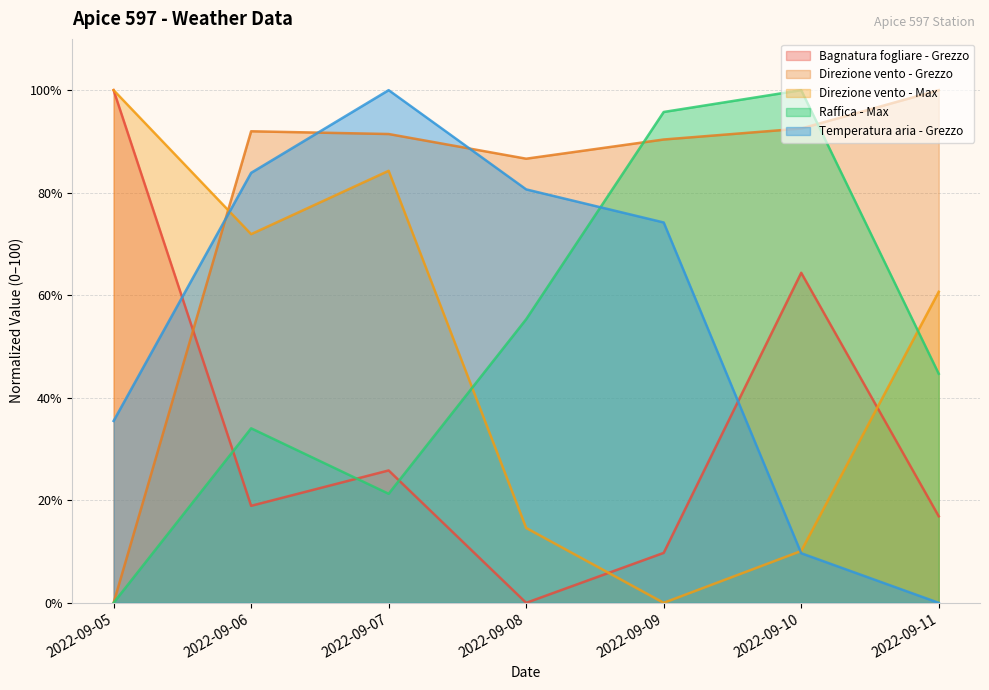

How many interior local peaks does the Direzione vento - Grezzo series have?

1